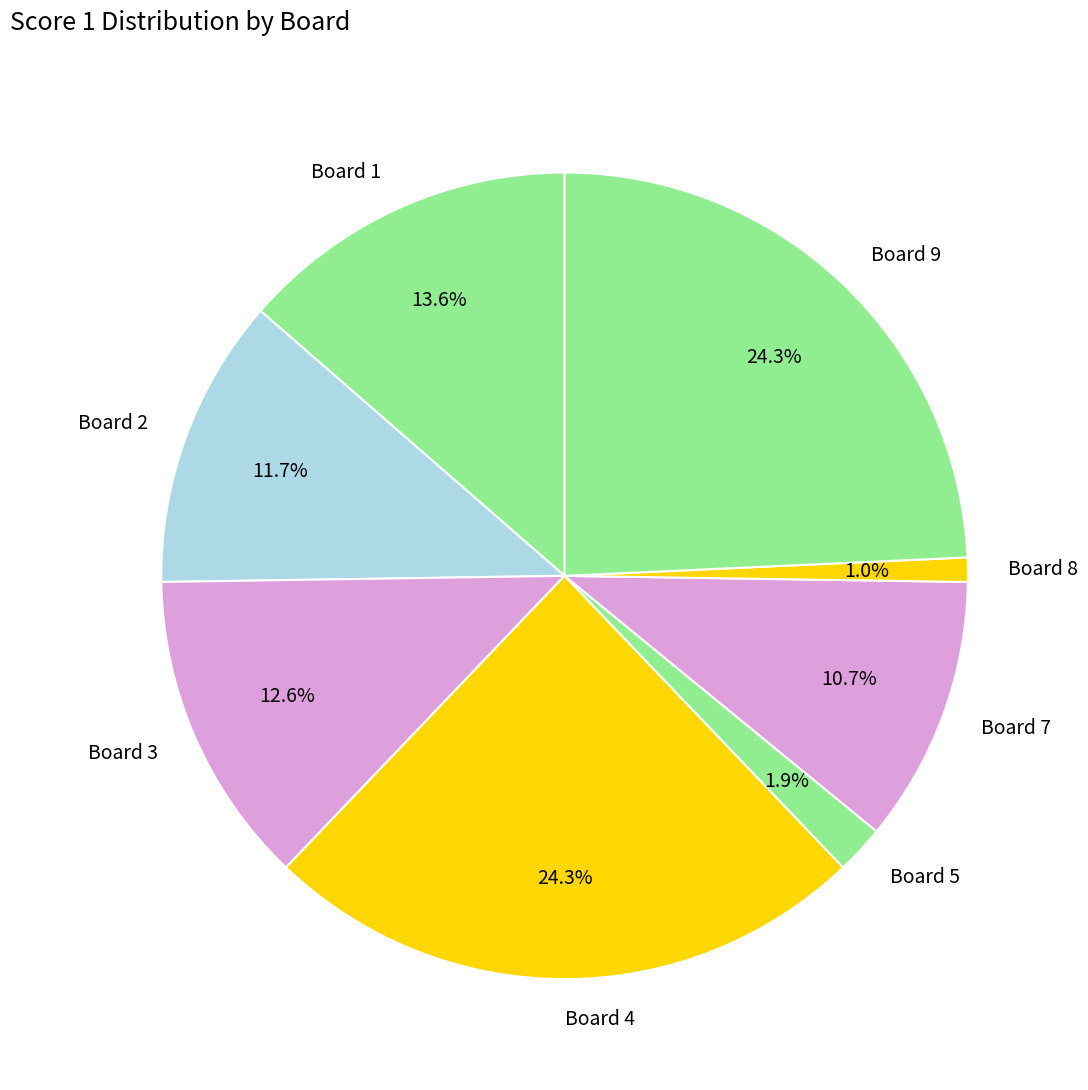

What is the ratio of the value at Board 9 to the value at Board 7?

2.3